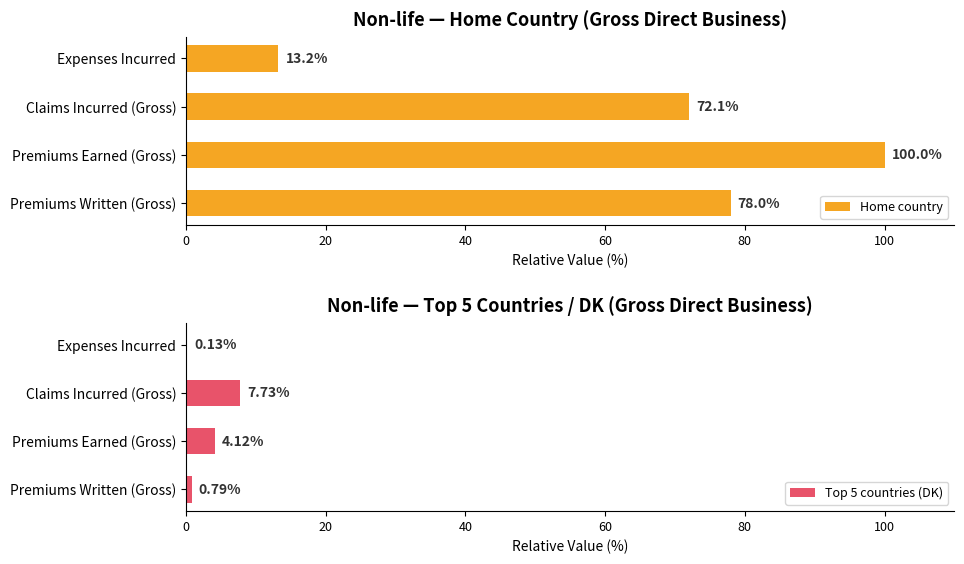

What are all the series names shown in the legend?

Home country, Top 5 countries (DK)